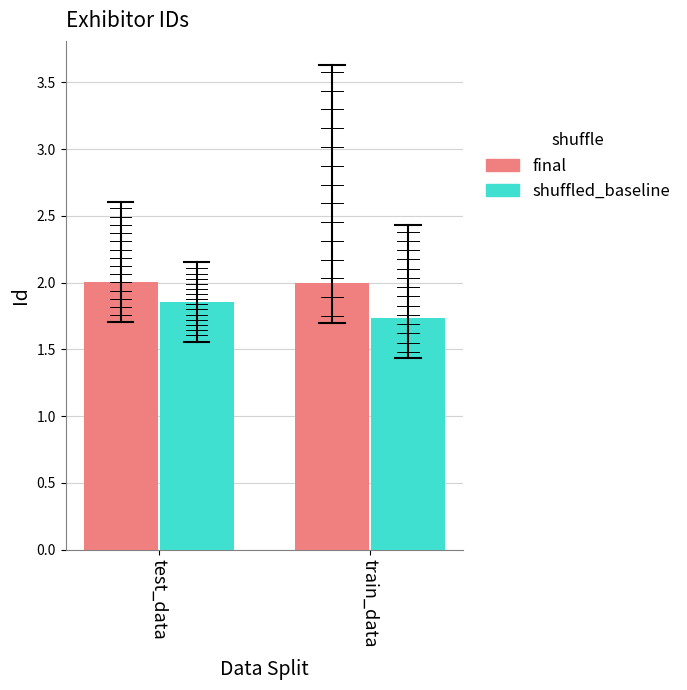

Between test_data and train_data, which series saw the biggest shift?

shuffled_baseline